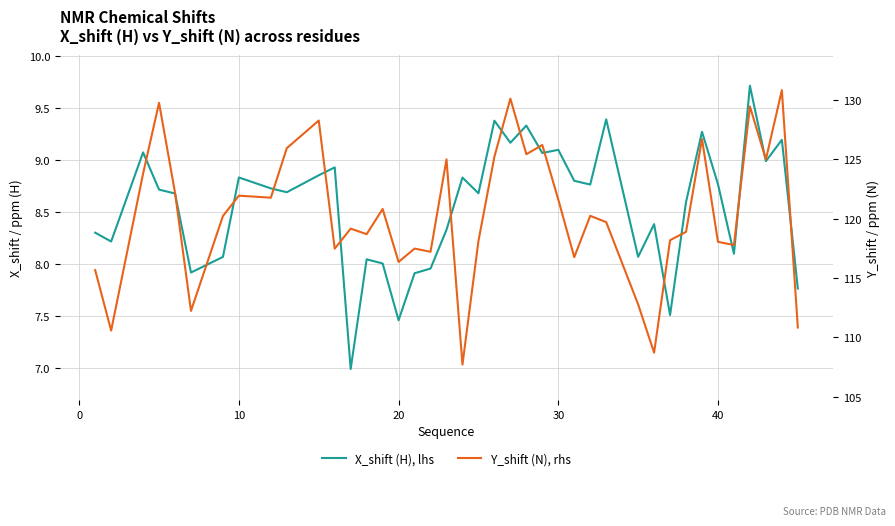

True or false: Y_shift (N), rhs has more than 0 points higher than both neighbors.

True